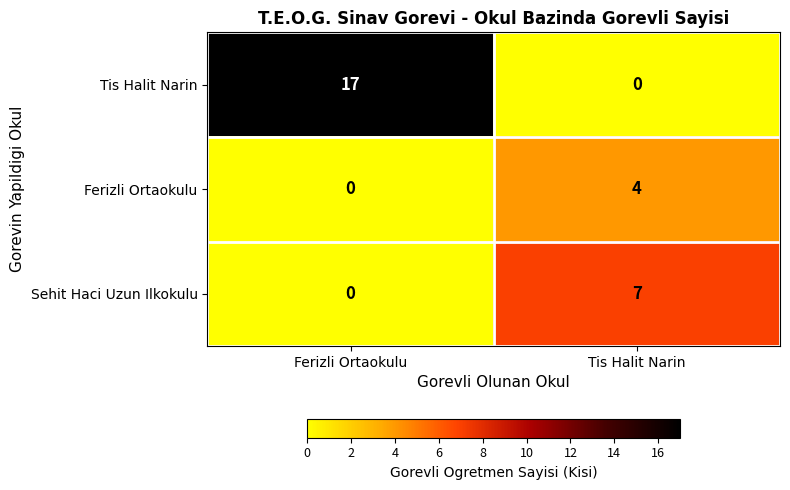

At which category is the sum across all series the highest?

Ferizli Ortaokulu